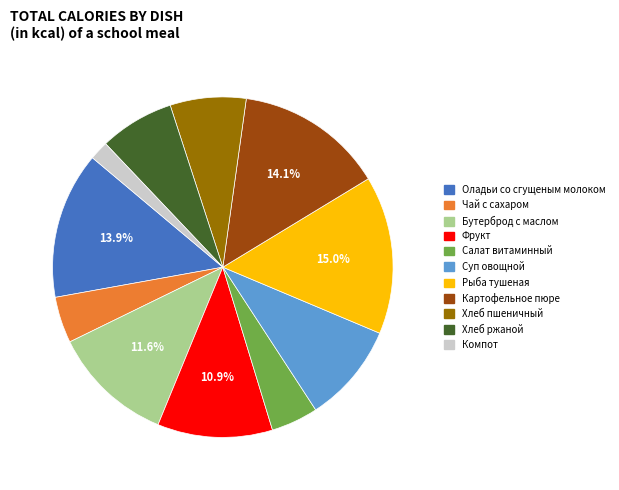

How many segments does this pie chart have?

11